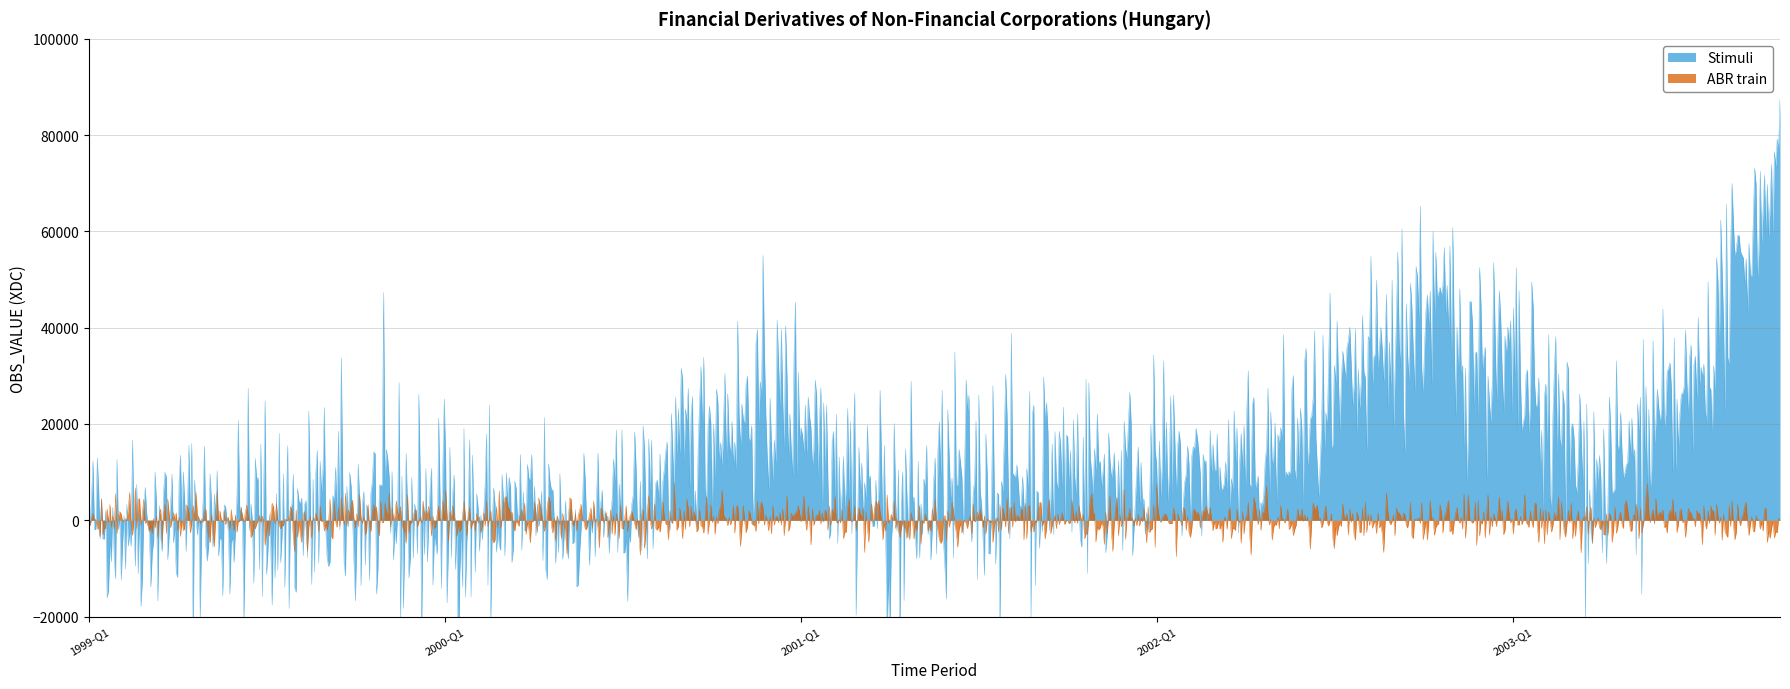

What is the minimum value for ABR train?

-7580.6